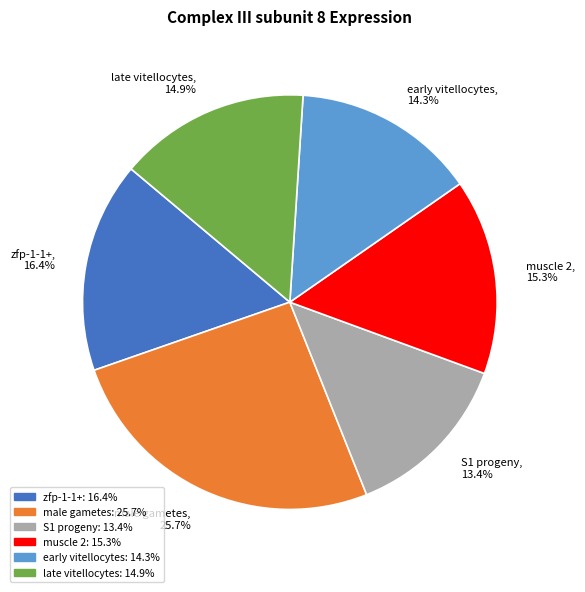

Is zfp-1-1+ the majority of the pie?

No